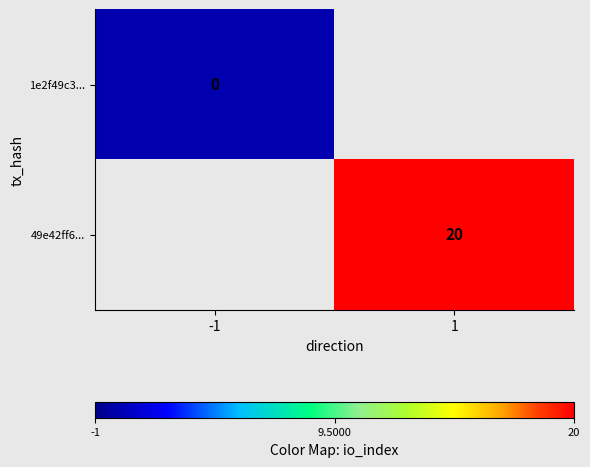

True or false: 49e42ff6... has a value of 20 at 1.

True